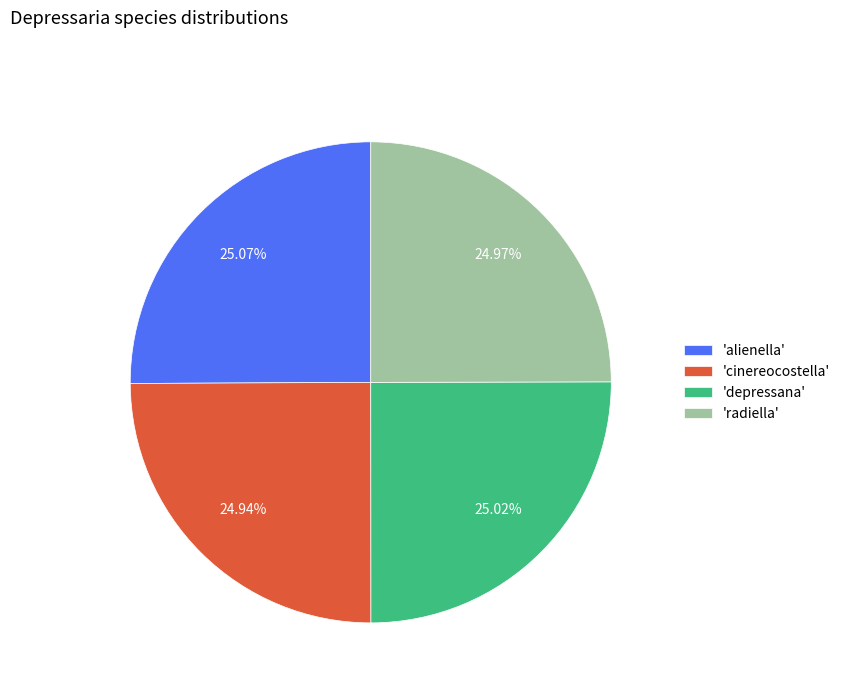

How many segments does this pie chart have?

4